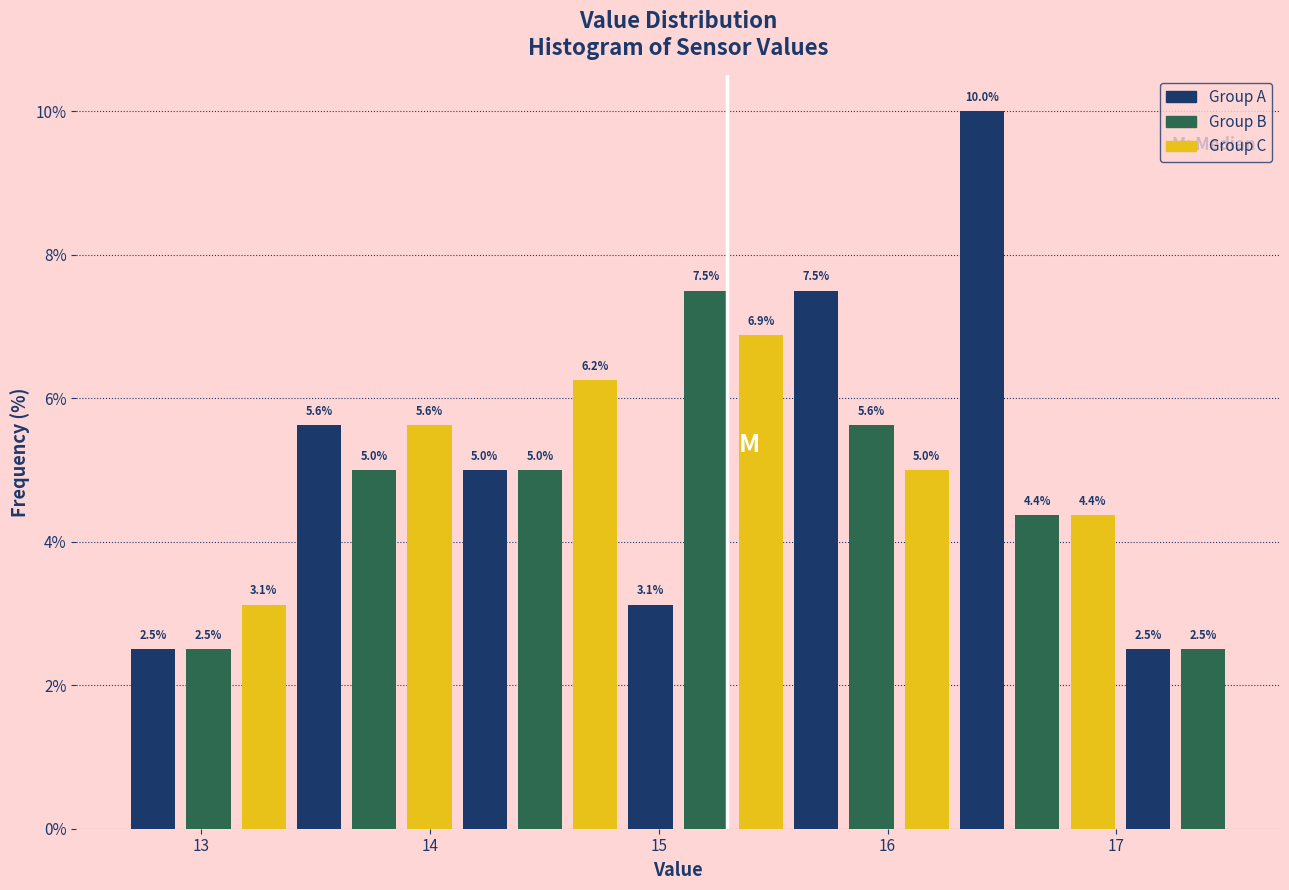

Read against the x-axis, roughly where is the centre of the tallest bar?

16.4